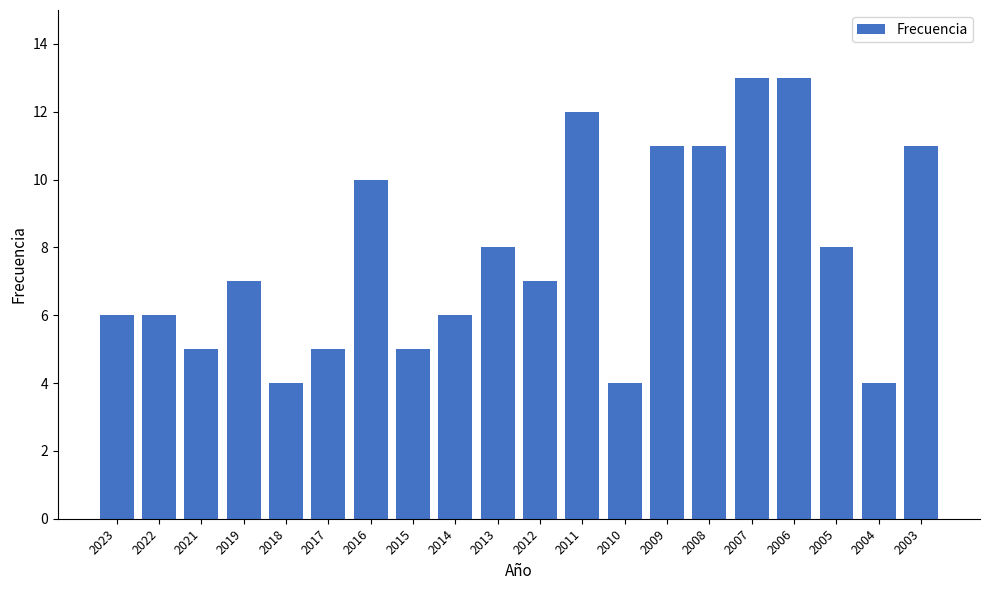

What is the smallest value displayed?

4